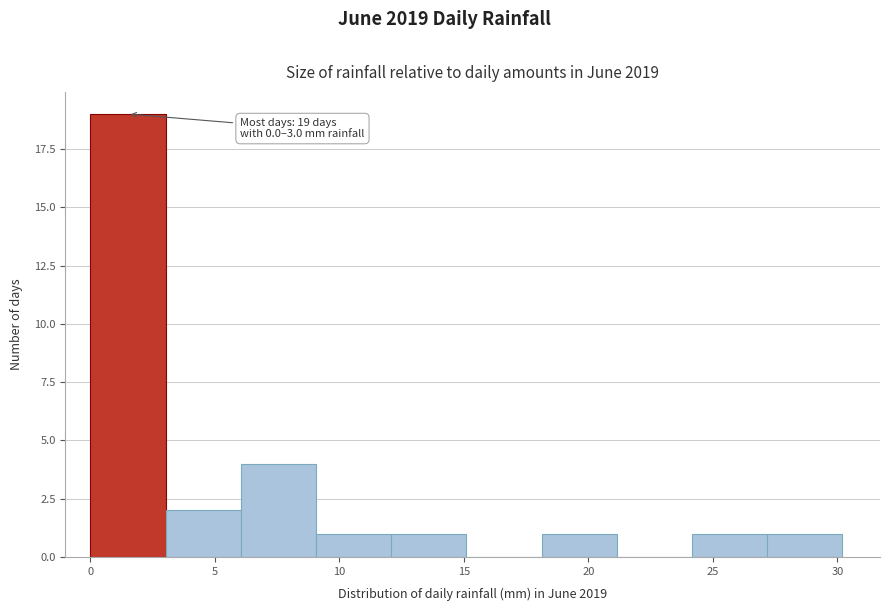

Over which range of the x-axis is the bar tallest?

0 to 3